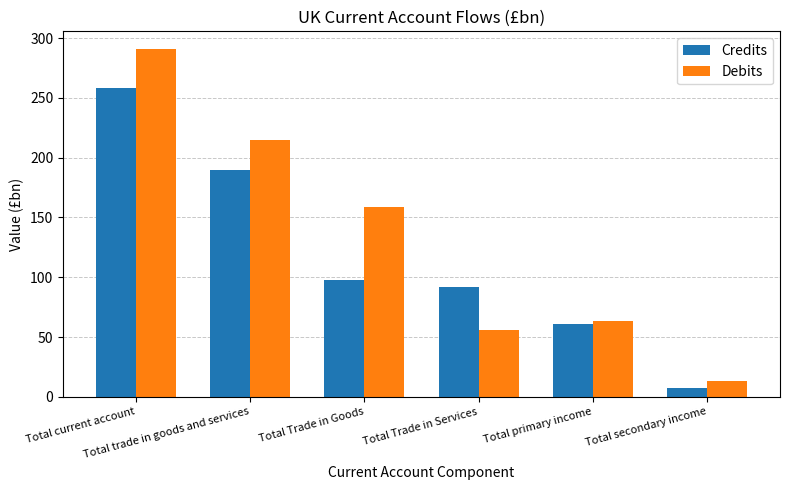

Which category has the lowest value in the Credits series?

Total secondary income